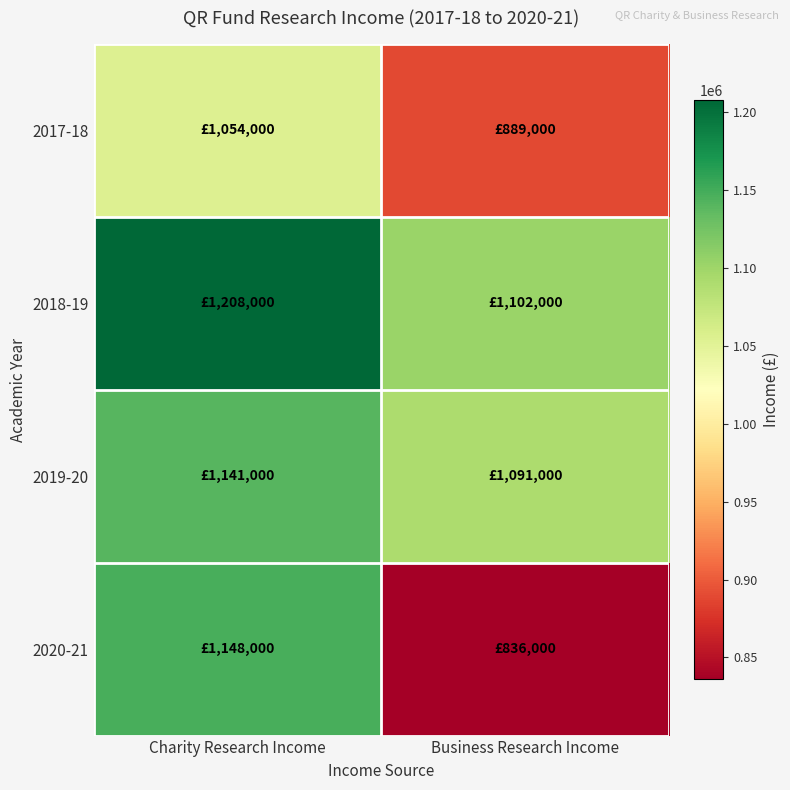

List the series in order of their peak value, highest first.

2018-19, 2020-21, 2019-20, 2017-18